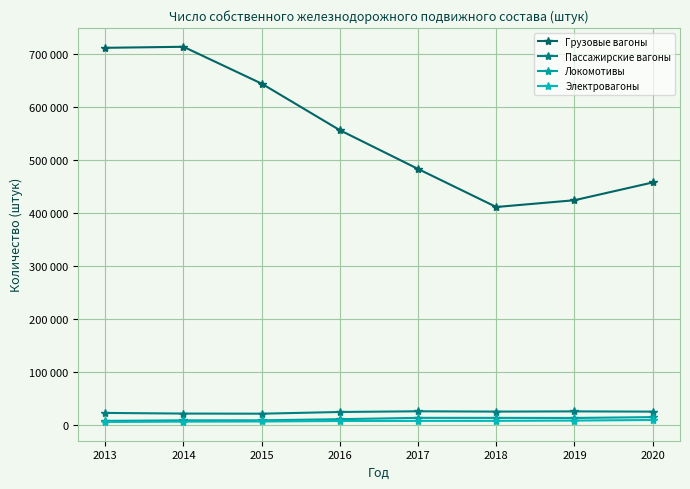

Which label corresponds to the largest value in the chart?

2014